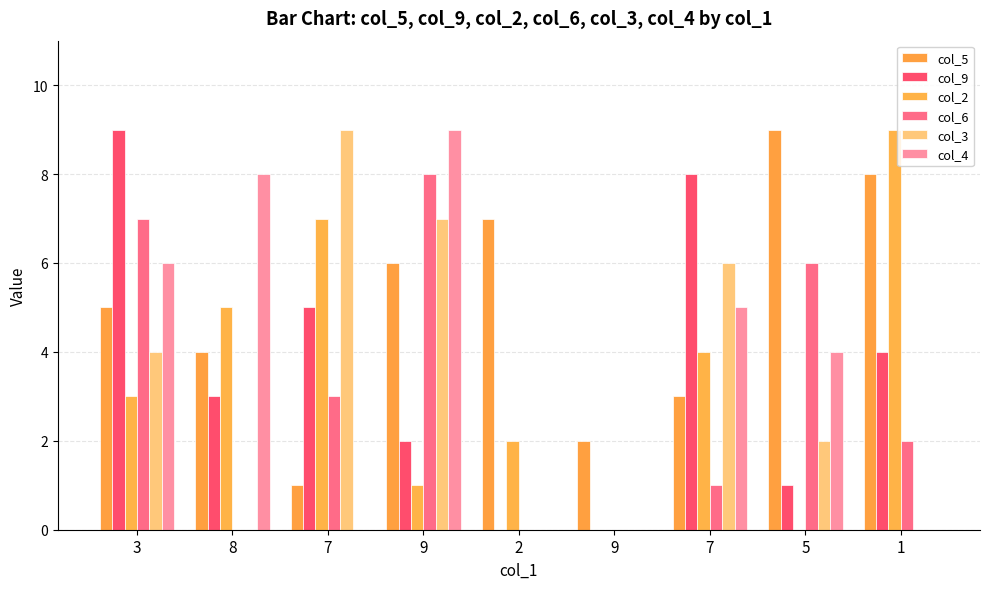

True or false: col_2 has a value of 1 at 2.

False